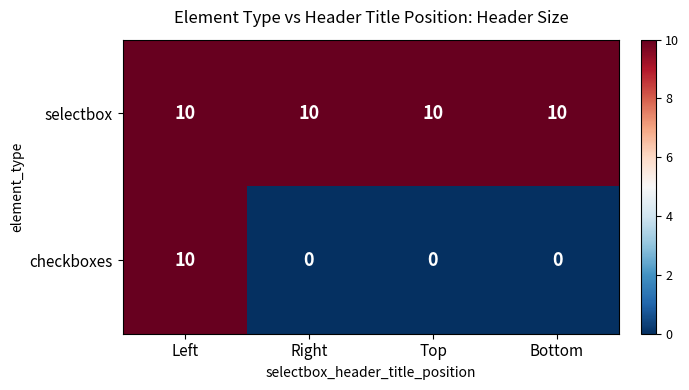

What is the sum of all checkboxes values?

10